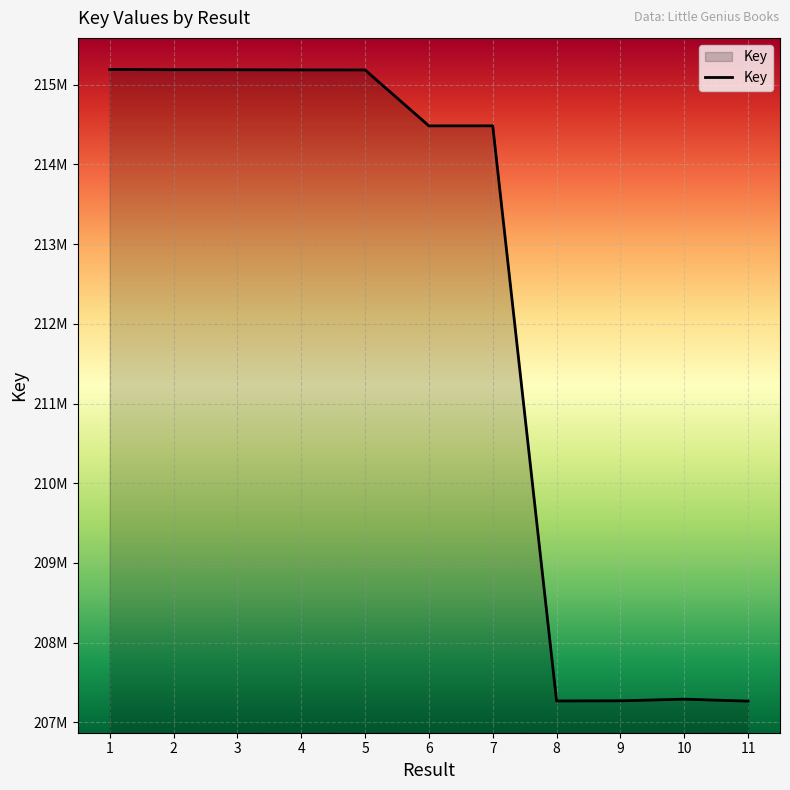

What is the smallest value displayed?

207265376